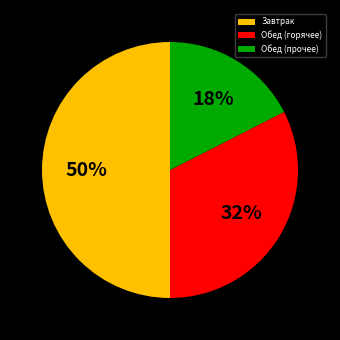

Does Обед (горячее) account for over 50% of the chart?

No